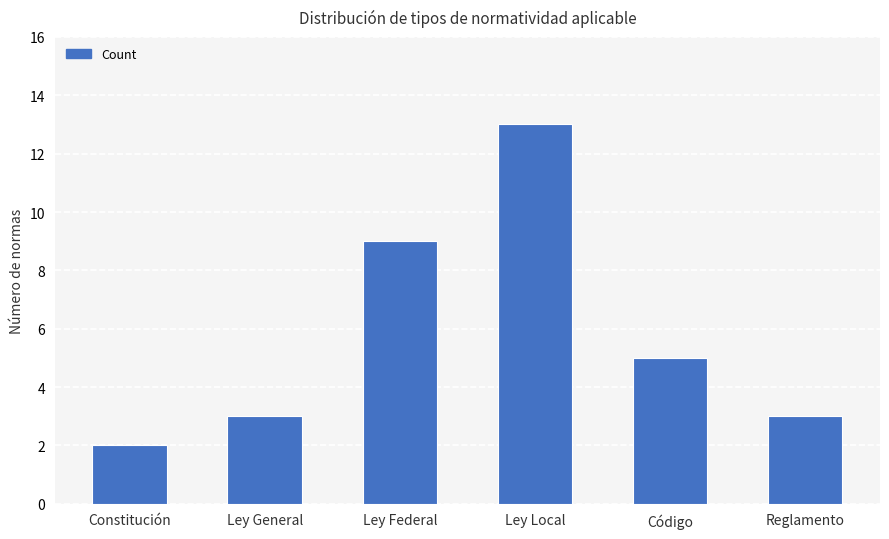

The chart shows a value of 4 at Ley General. True or false?

False